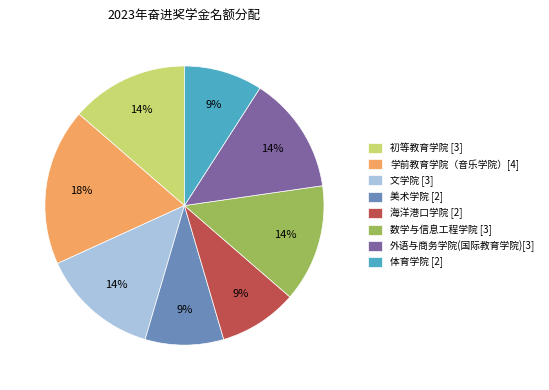

Is 初等教育学院 [3] the majority of the pie?

No